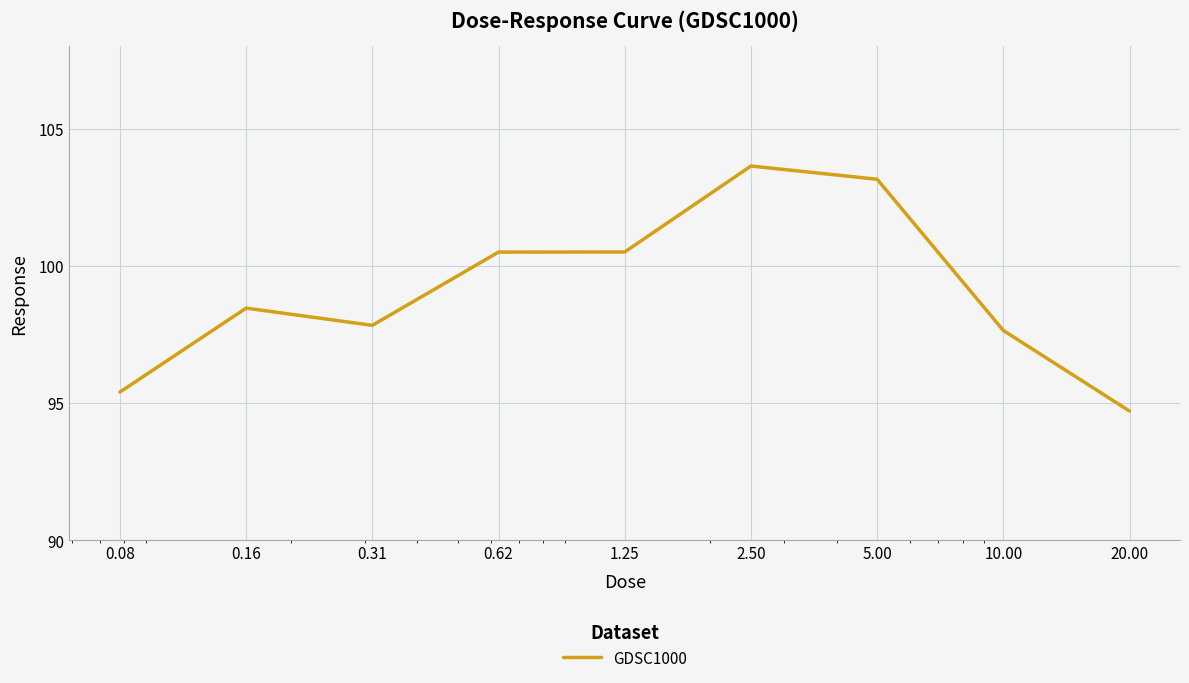

What is the difference between the maximum and minimum values?

8.9